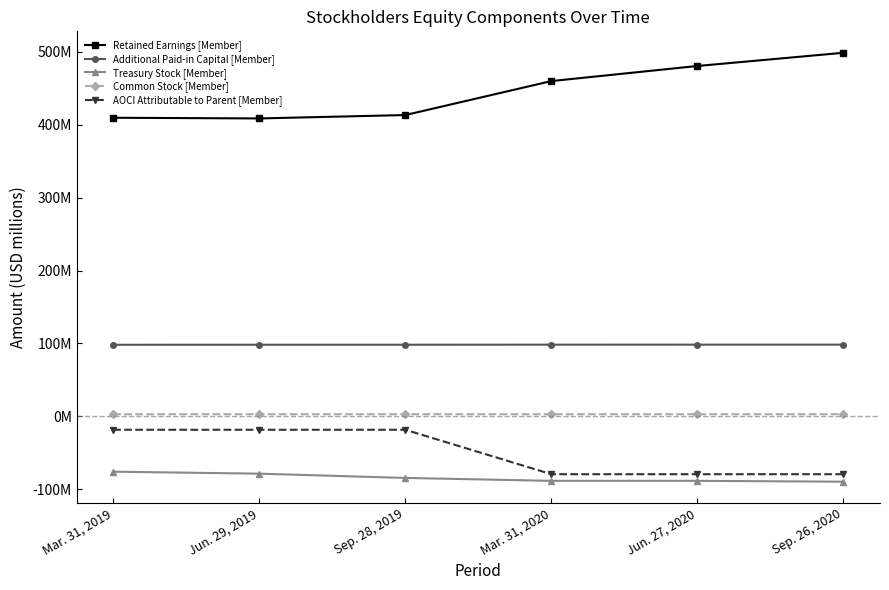

Is this an area chart (filled region under the line)?

No